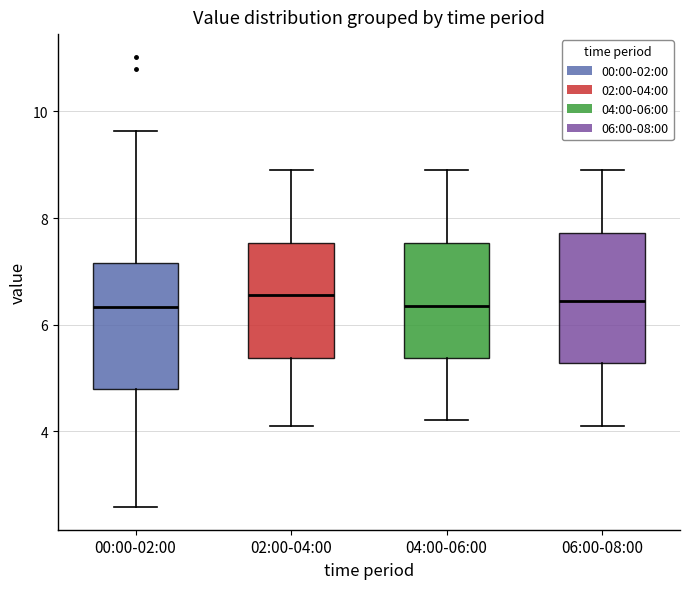

Reading left to right, transcribe this box plot: for each box, give where its median line is, the range the box spans, and where its two whiskers end, as read against the y-axis. The values are not printed on the chart, so give them approximately, as read against the axis.

00:00-02:00: median 6.4, box 4.8 to 7.2, whiskers 2.6 to 9.6
02:00-04:00: median 6.6, box 5.4 to 7.6, whiskers 4.2 to 9.0
04:00-06:00: median 6.4, box 5.4 to 7.6, whiskers 4.2 to 9.0
06:00-08:00: median 6.4, box 5.2 to 7.8, whiskers 4.2 to 9.0